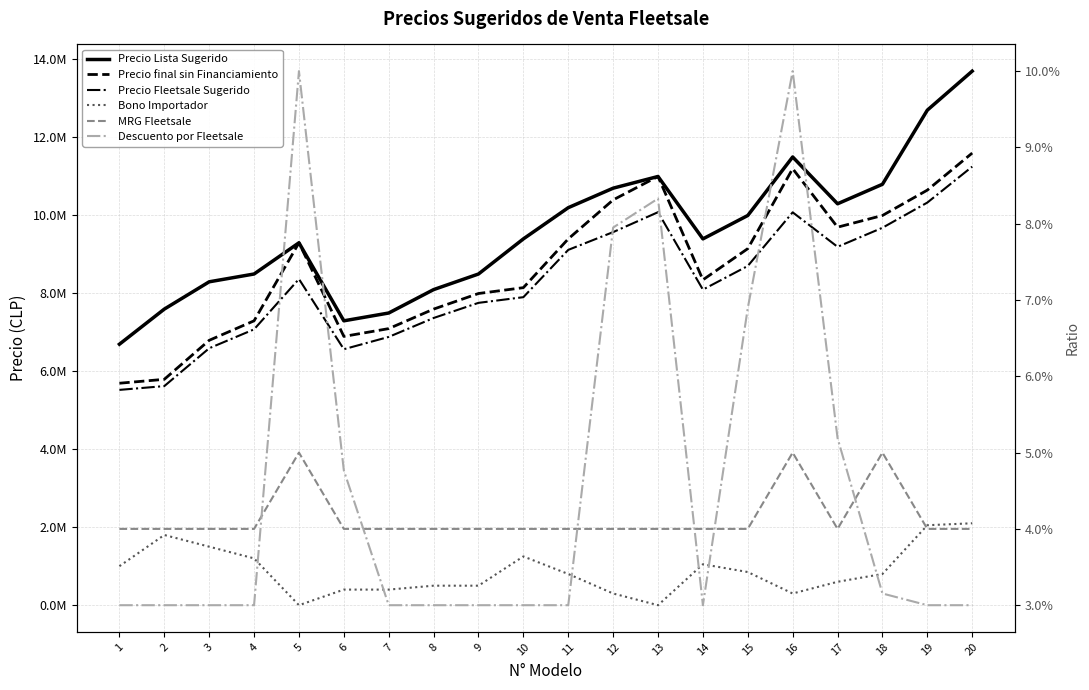

At which category does the chart reach its peak across all series?

20